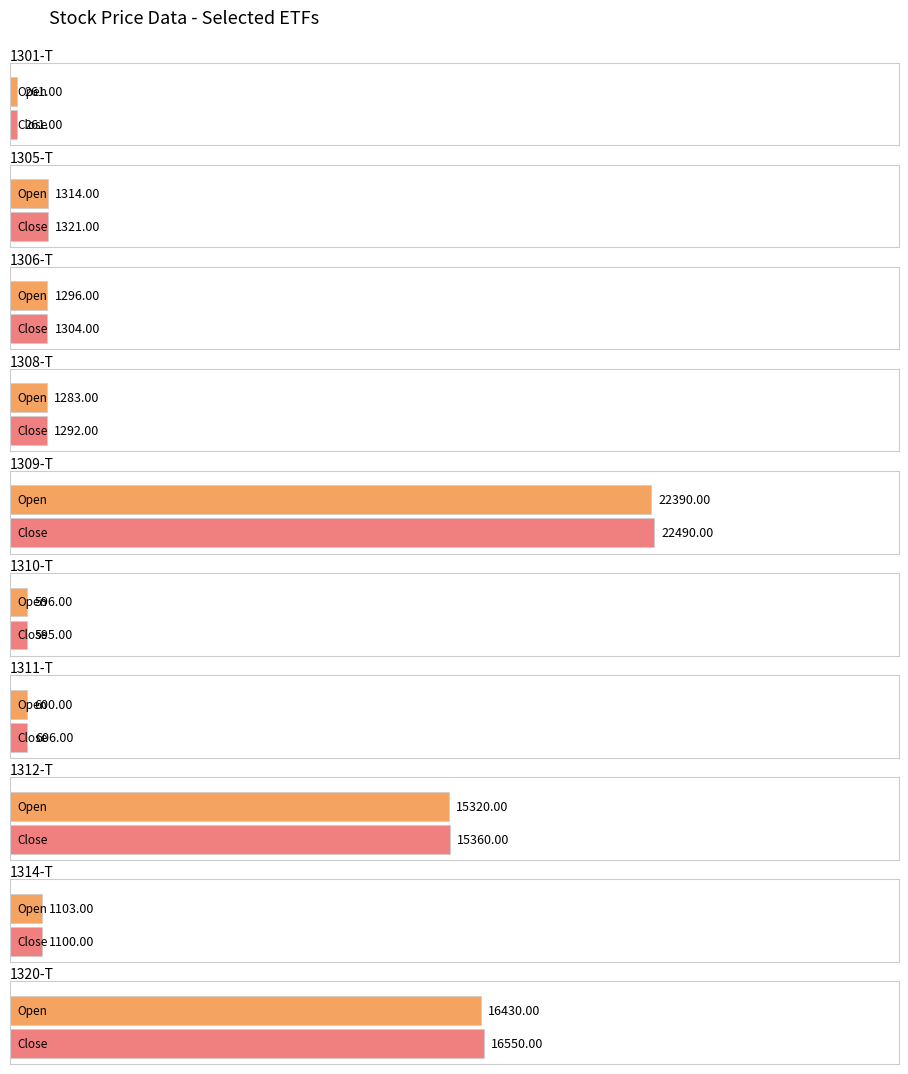

What is the difference between the maximum and second lowest values in the Open series?

21794